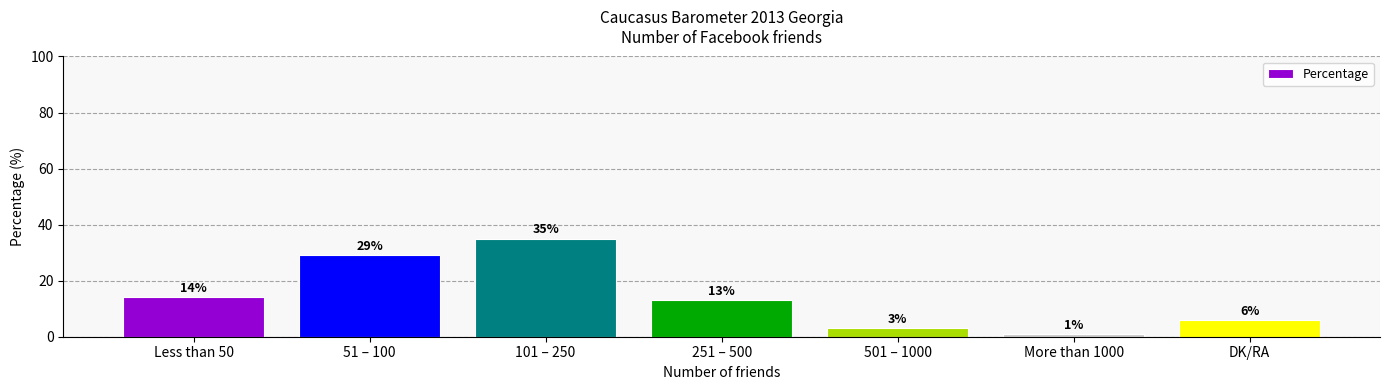

What is the sum of the values at More than 1000 and 251 – 500?

14